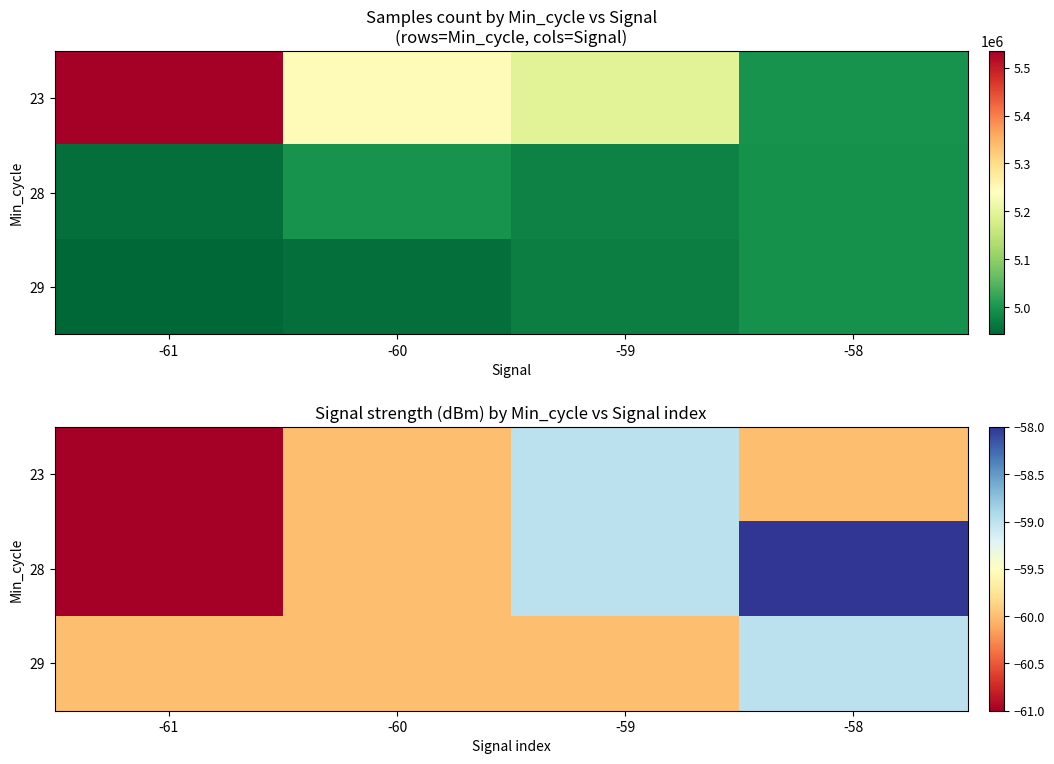

Which has a higher value, -60 or -58?

-60